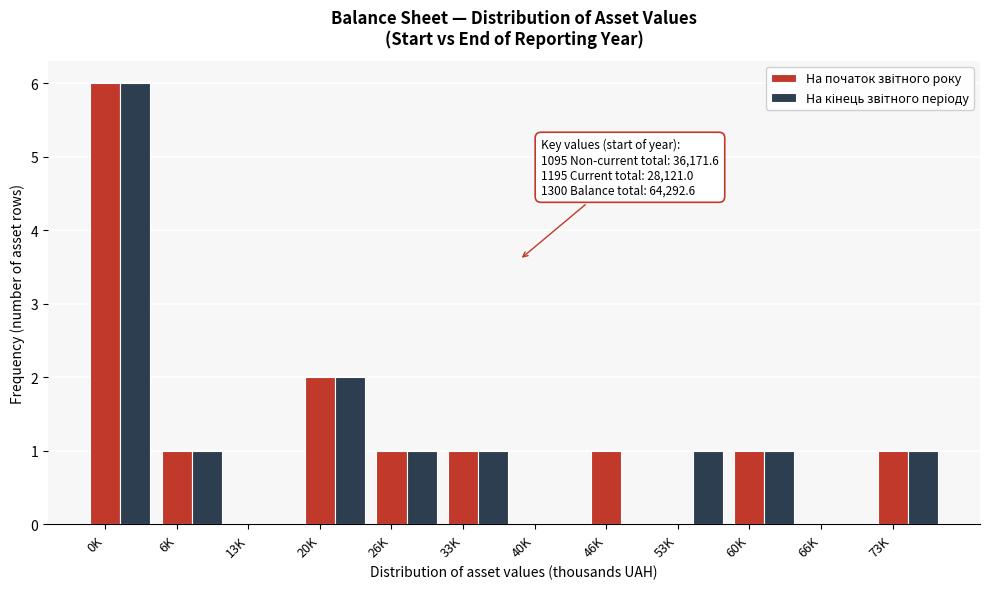

Which label corresponds to the largest value in the chart?

0K